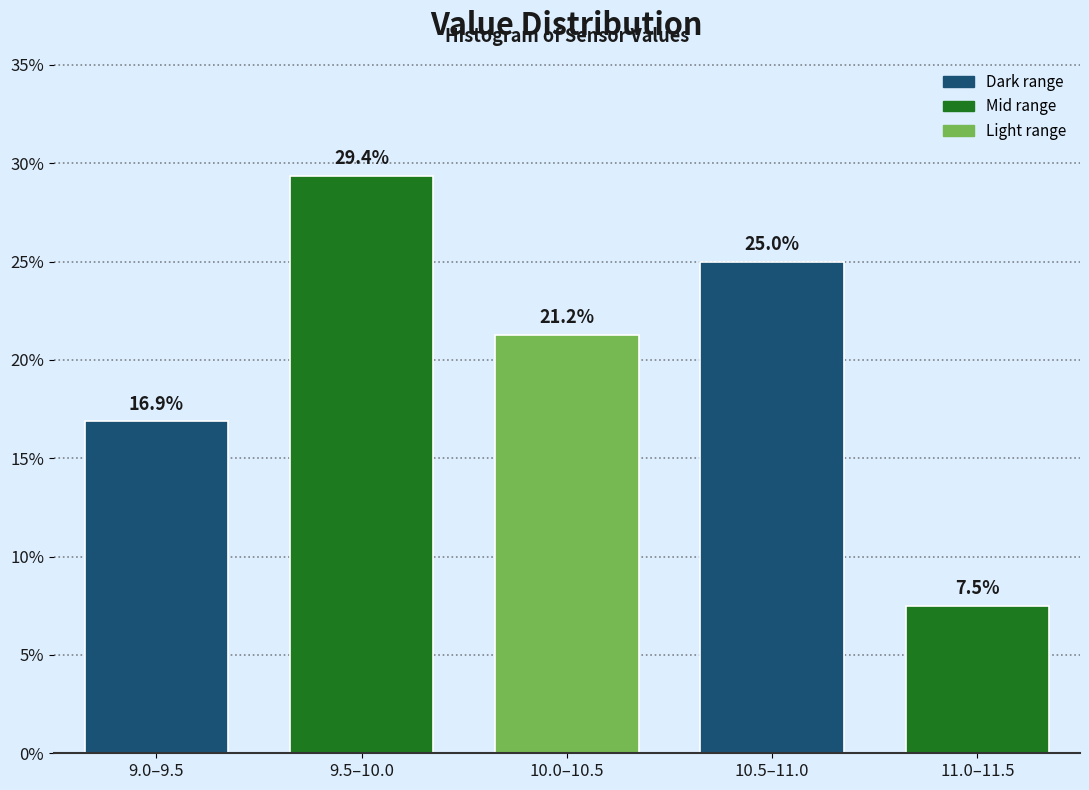

What is the greatest value displayed?

29.4